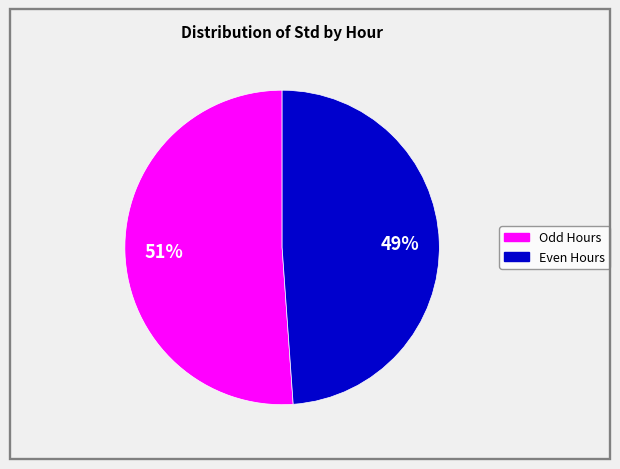

Is there any slice that represents more than half of the pie?

Yes